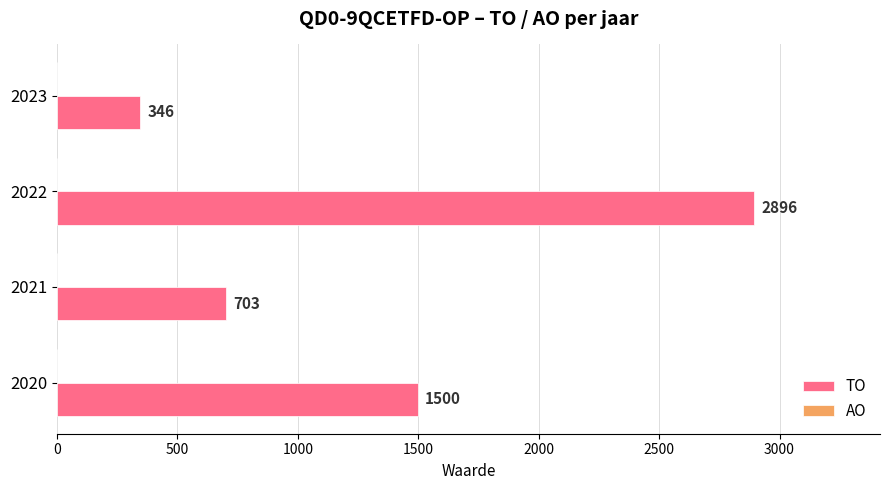

What is the difference between the values at 2021 and 2022?

2193